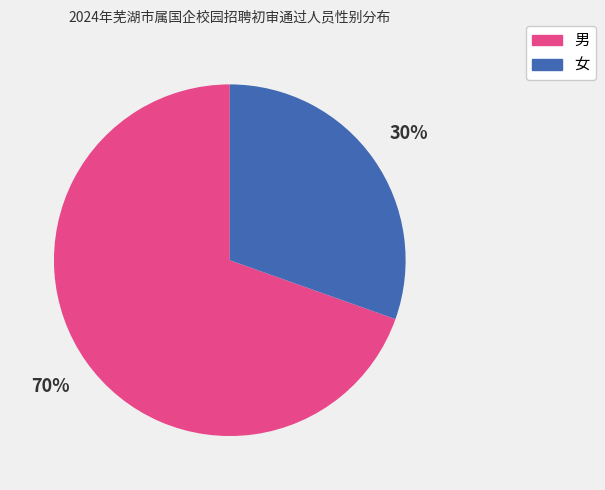

Rank the categories by value from highest to lowest.

男, 女